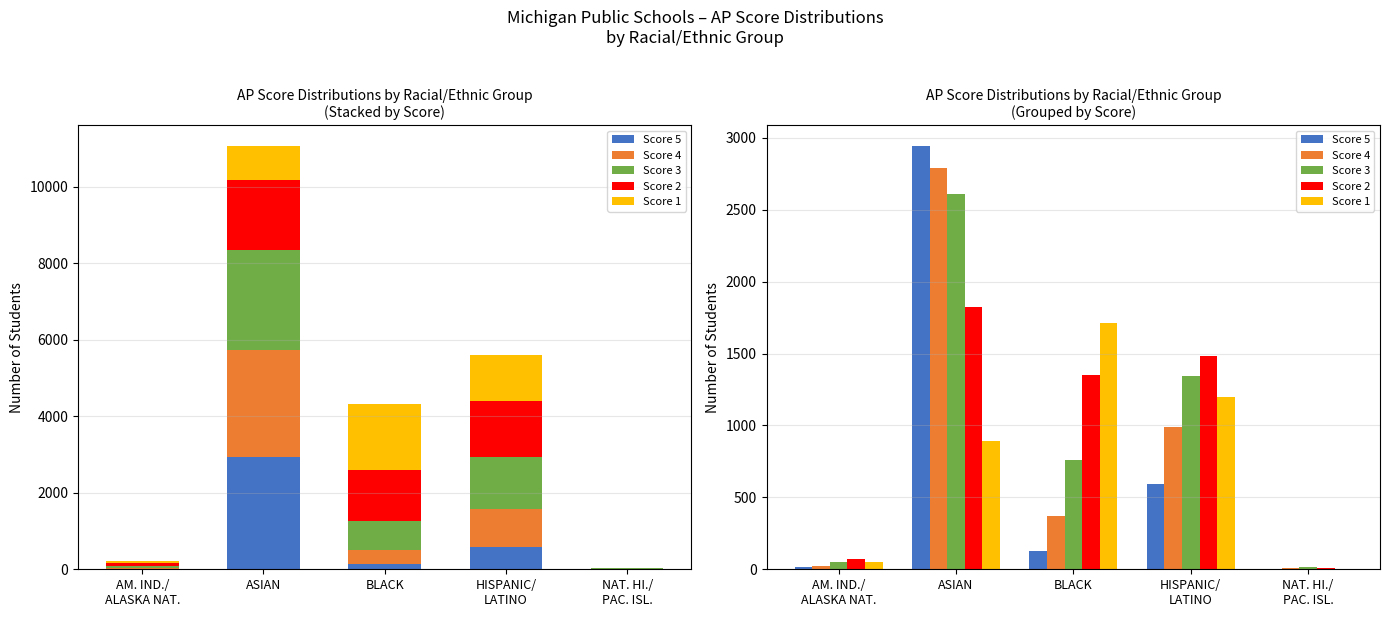

What is the value of the Score 4 bar at the 3rd from the left?

367